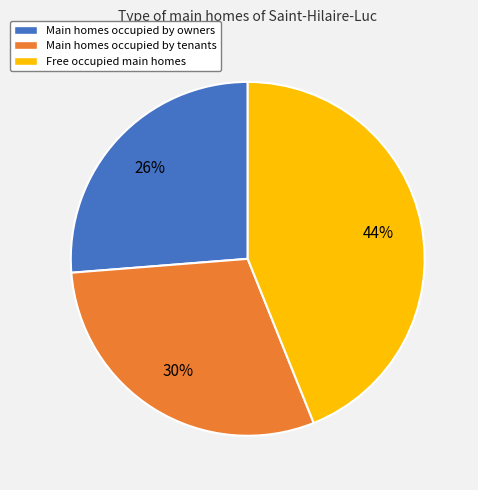

Do Free occupied main homes and Main homes occupied by tenants together represent more than half of the pie?

Yes